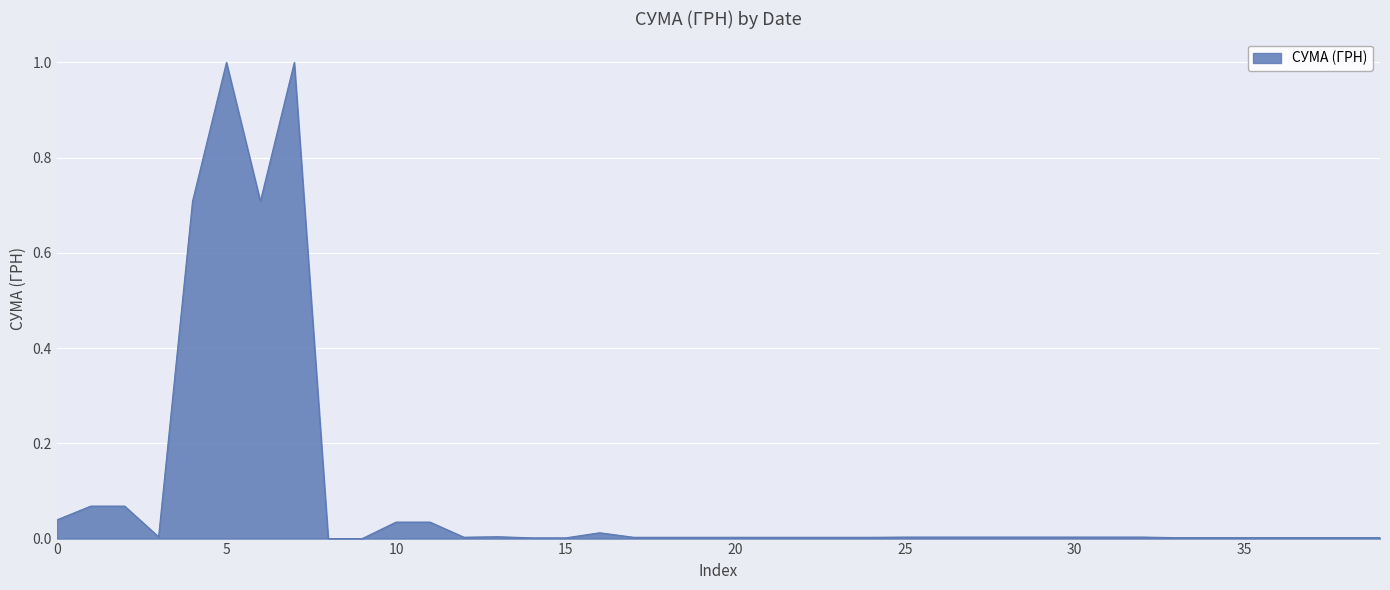

What is the maximum value shown in the chart?

1.0